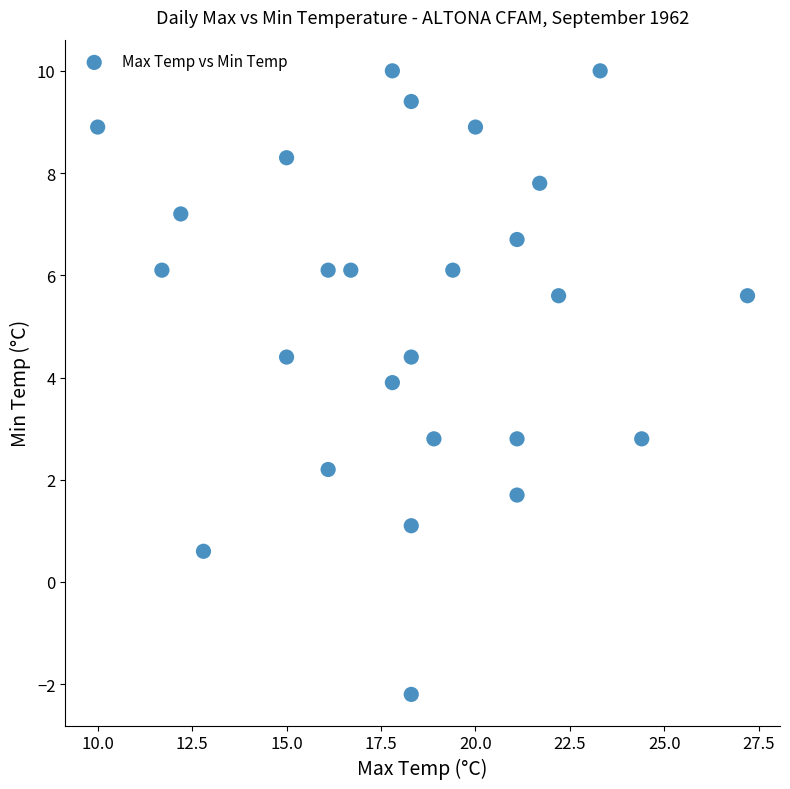

What is the range of Y values (max minus min)?

12.2